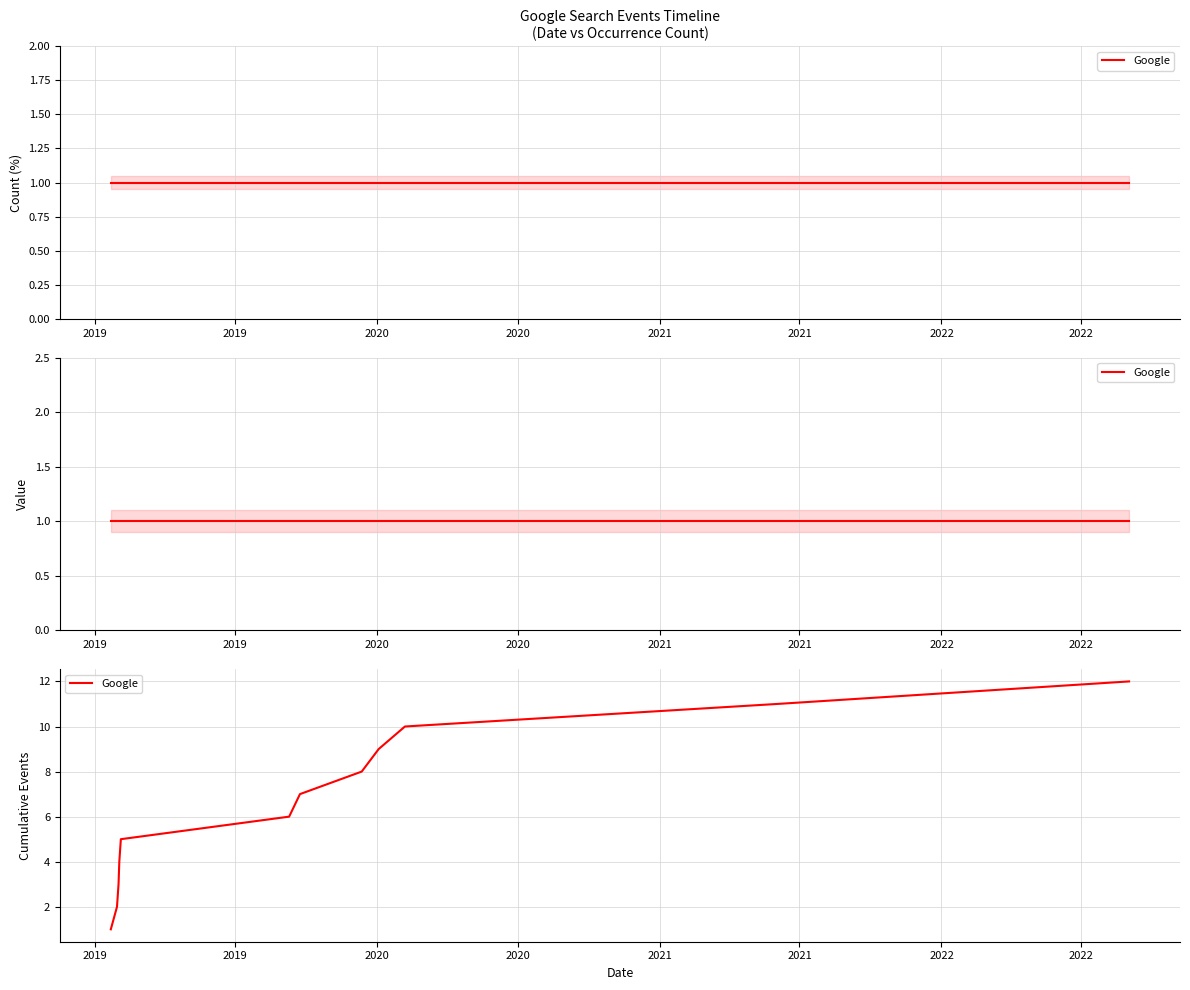

How many data points are less than 7?

6